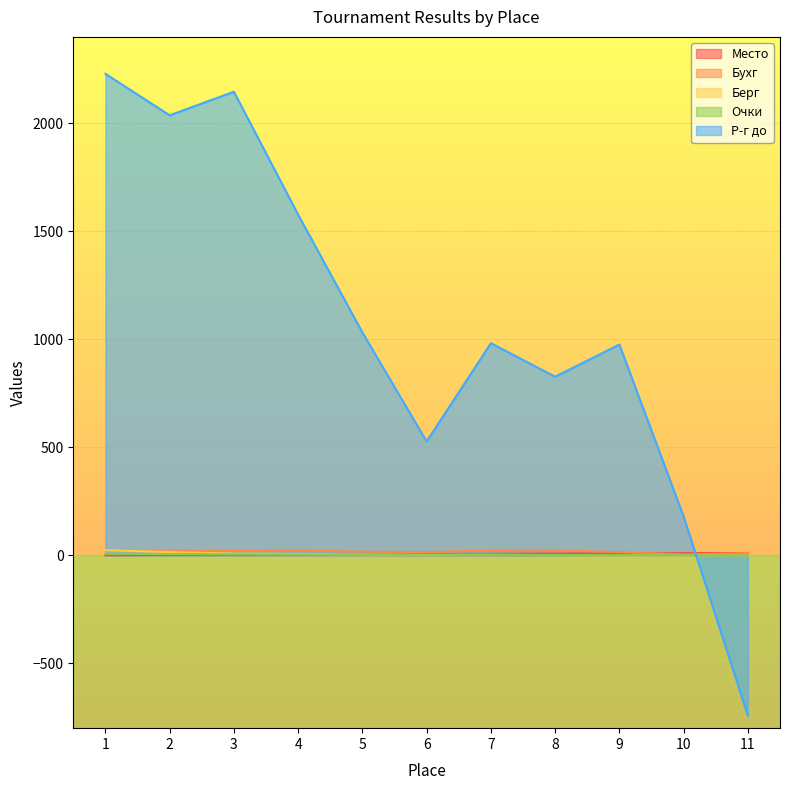

Reading right to left, transcribe all the data shown in this chart.

Место: 11=11	10=10	9=9	8=8	7=7	6=6	5=5	4=4	3=3	2=2	1=1
Бухг: 11=11	10=4	9=15	8=23	7=23	6=15	5=17	4=24	3=21	2=22	1=24
Берг: 11=0	10=0	9=0	8=1	7=3	6=2	5=4	4=6	3=8	2=15	1=24
Очки: 11=0	10=1	9=1	8=1	7=2	6=3	5=4	4=4	3=5	2=6	1=7
Р-г до: 11=-742	10=180	9=976	8=827	7=982	6=527	5=1032	4=1577	3=2146	2=2037	1=2229